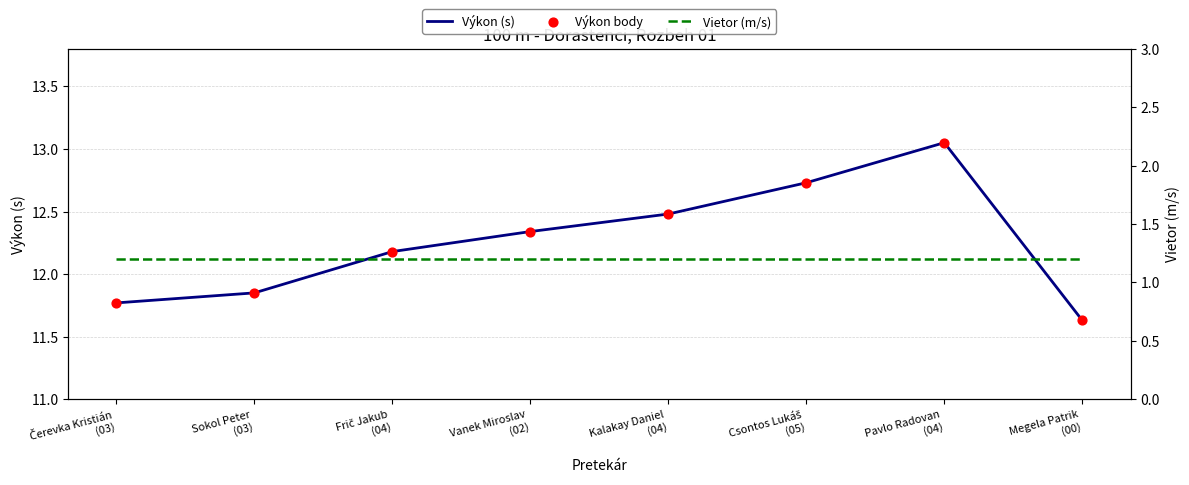

Which series has the widest spread of Y values?

Výkon (s)